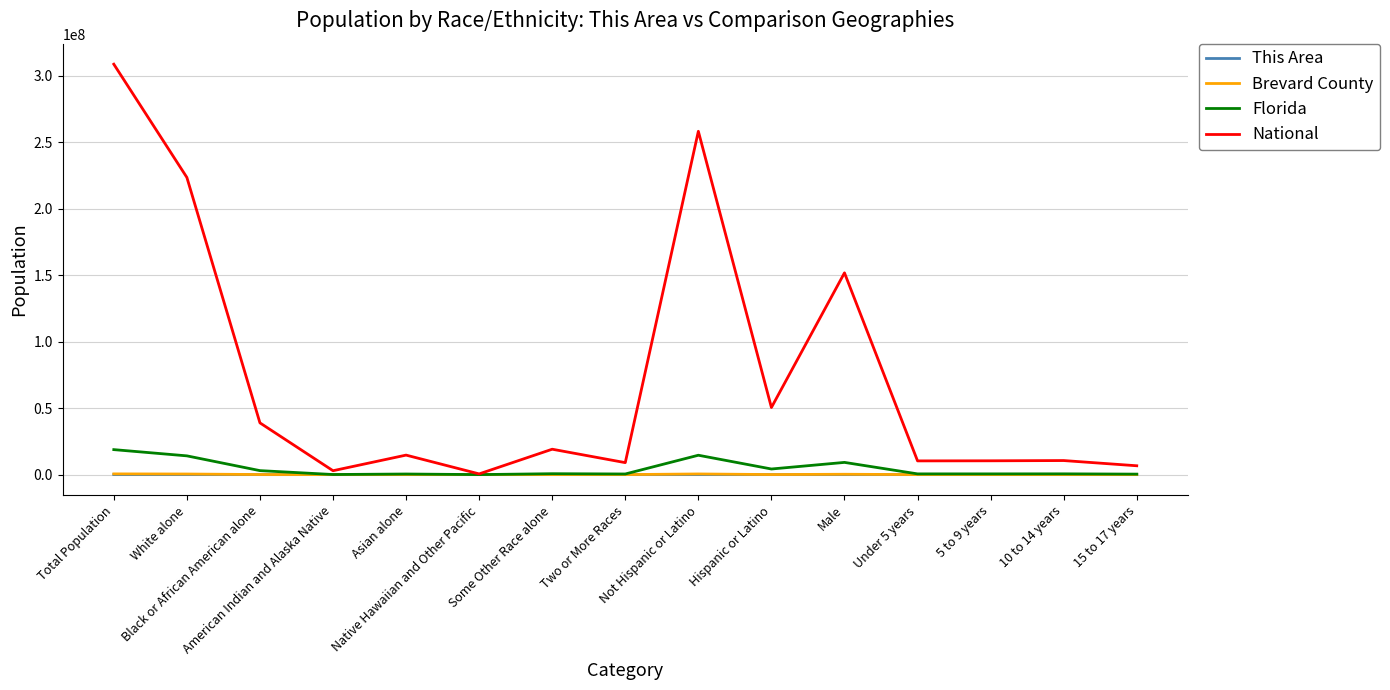

What is the approximate value of This Area at Asian alone?

59